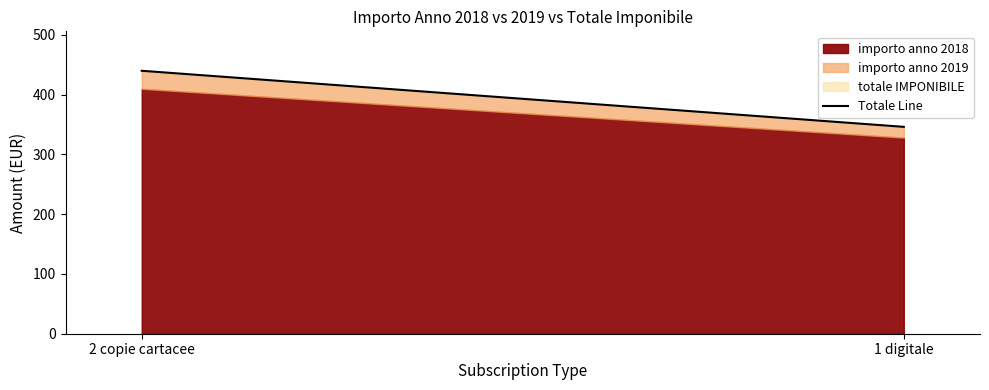

Is it true that the value at 1 digitale is 217.7?

False